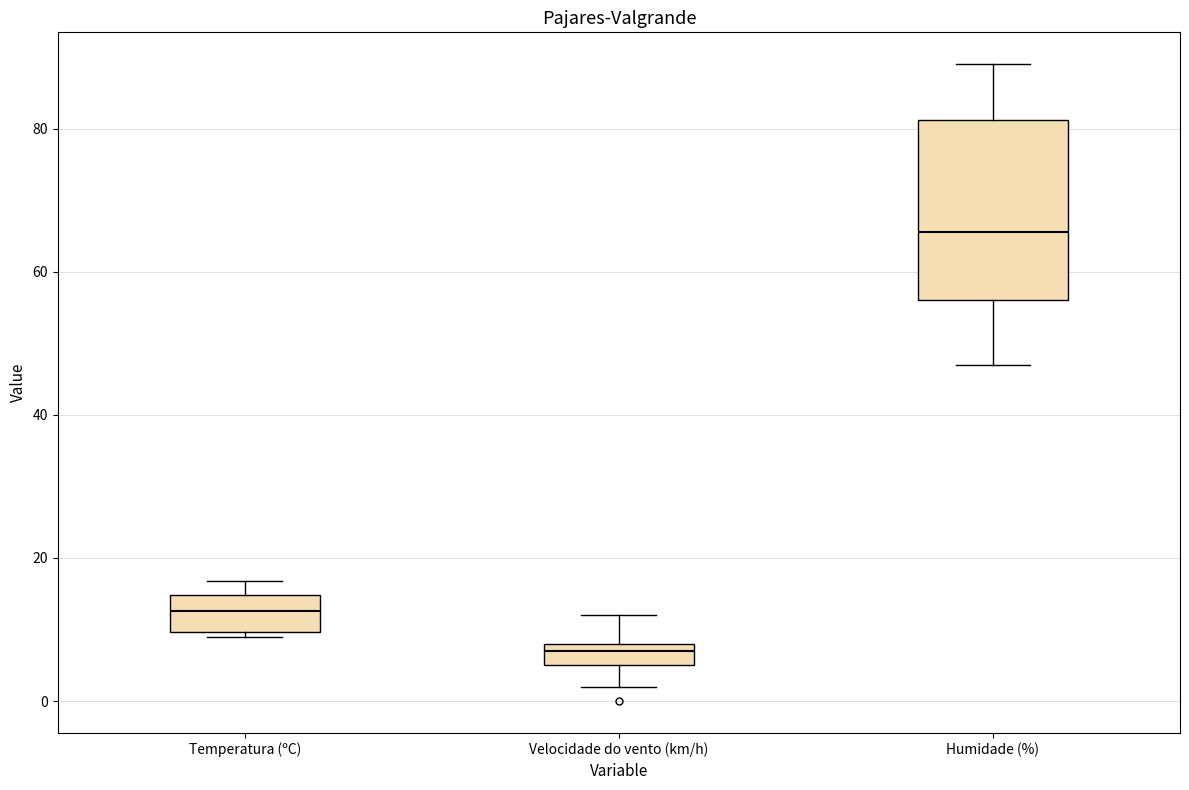

Which box is the tallest, from its lower edge to its upper edge?

Humidade (%)